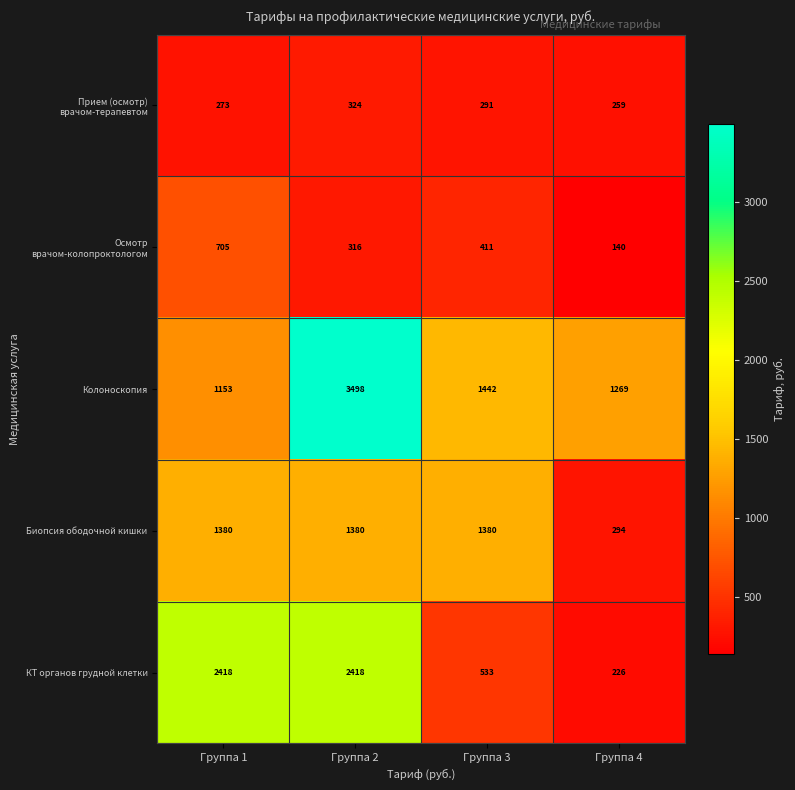

The Колоноскопия series shows 2062 at Группа 1. True or false?

False